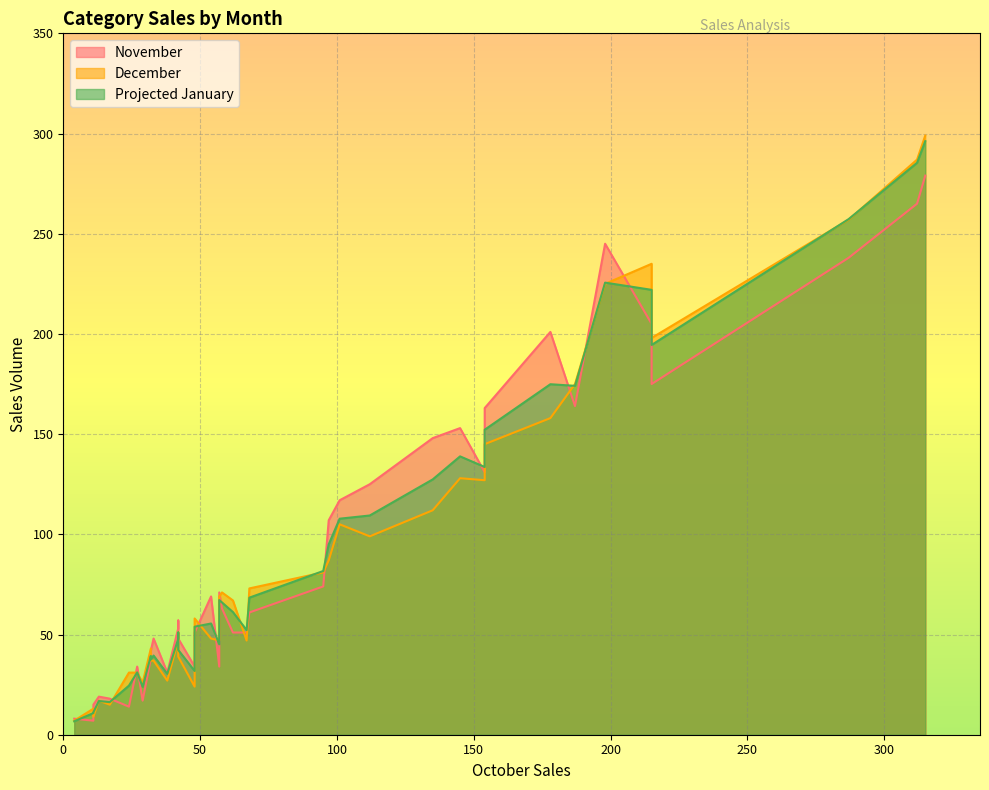

Rank the series by their maximum value, from lowest to highest.

November, Projected January, December